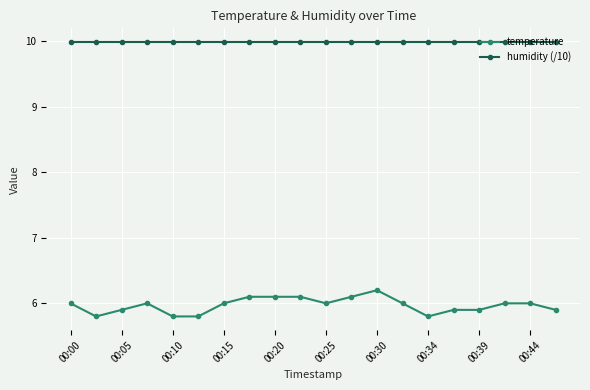

Which series has the largest range (max minus min)?

temperature